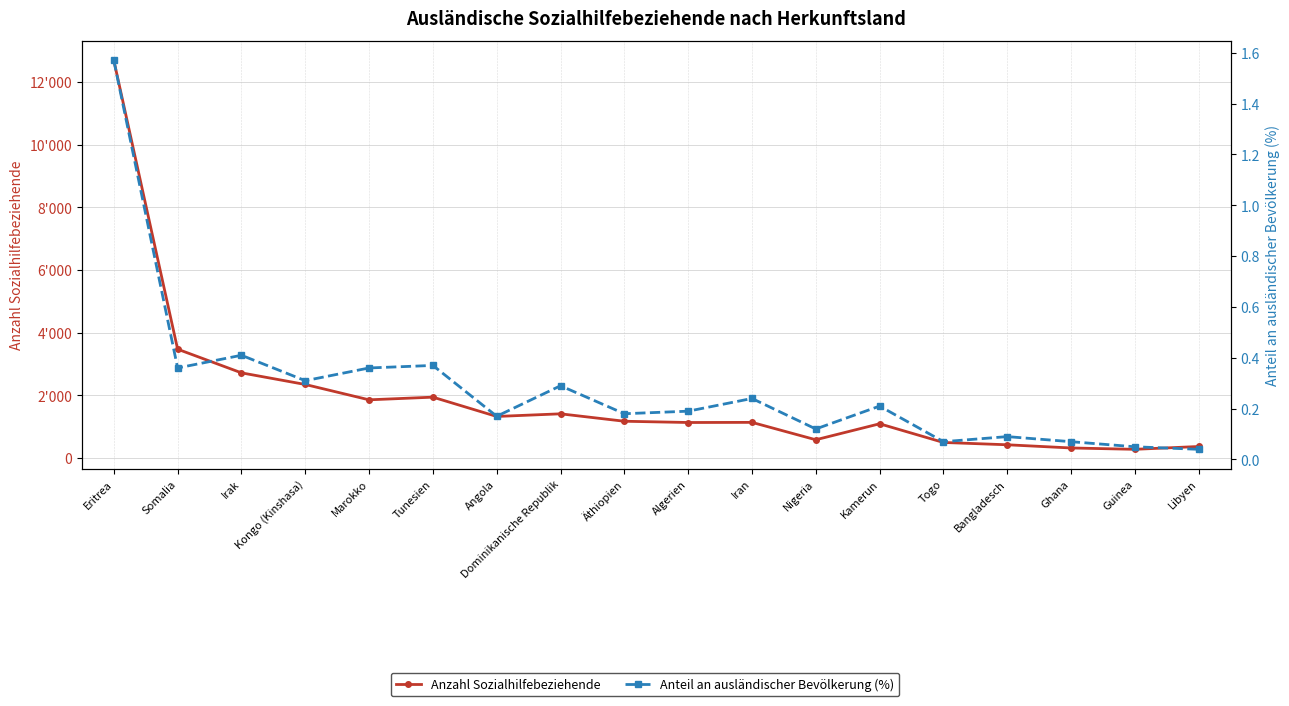

Reading right to left, what are all the values shown in this chart?

Anzahl Sozialhilfebeziehende: 366.0	276.0	319.0	421.0	495.0	1091.0	581.0	1136.0	1132.0	1172.0	1409.0	1325.0	1941.0	1856.0	2346.0	2717.0	3472.0	12692.0
Anteil an ausländischer Bevölkerung (%): 0.0	0.1	0.1	0.1	0.1	0.2	0.1	0.2	0.2	0.2	0.3	0.2	0.4	0.4	0.3	0.4	0.4	1.6